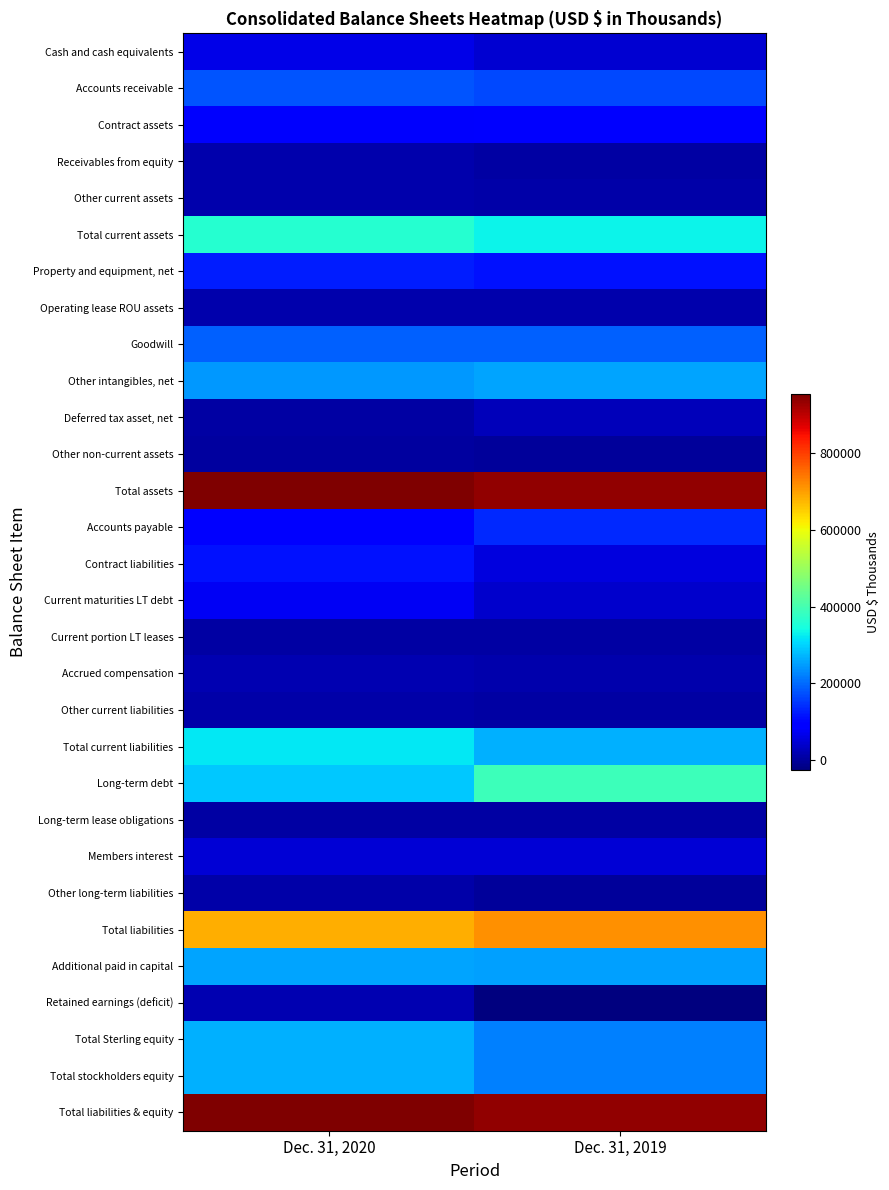

How many distinct data groups are displayed?

30